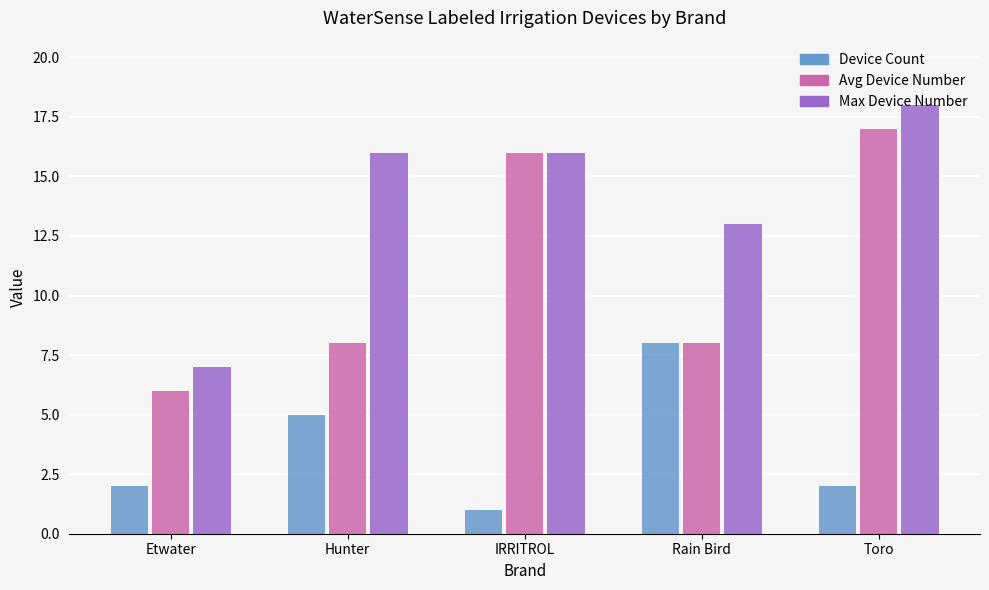

Reading right to left, transcribe all the data shown in this chart.

Device Count: 2	8	1	5	2
Avg Device Number: 17	8	16	8	6
Max Device Number: 18	13	16	16	7